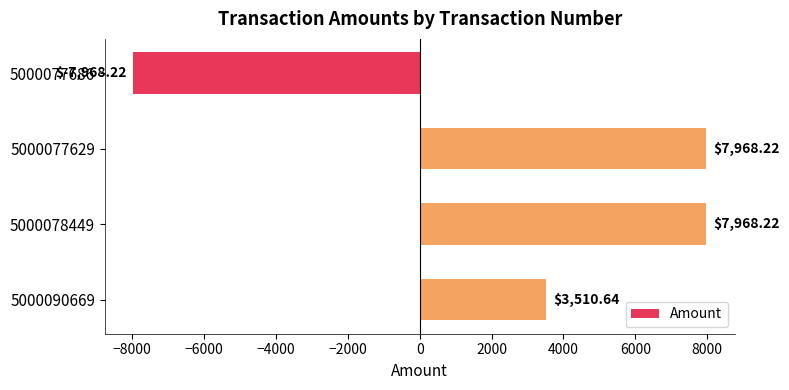

What is the average value?

2869.7